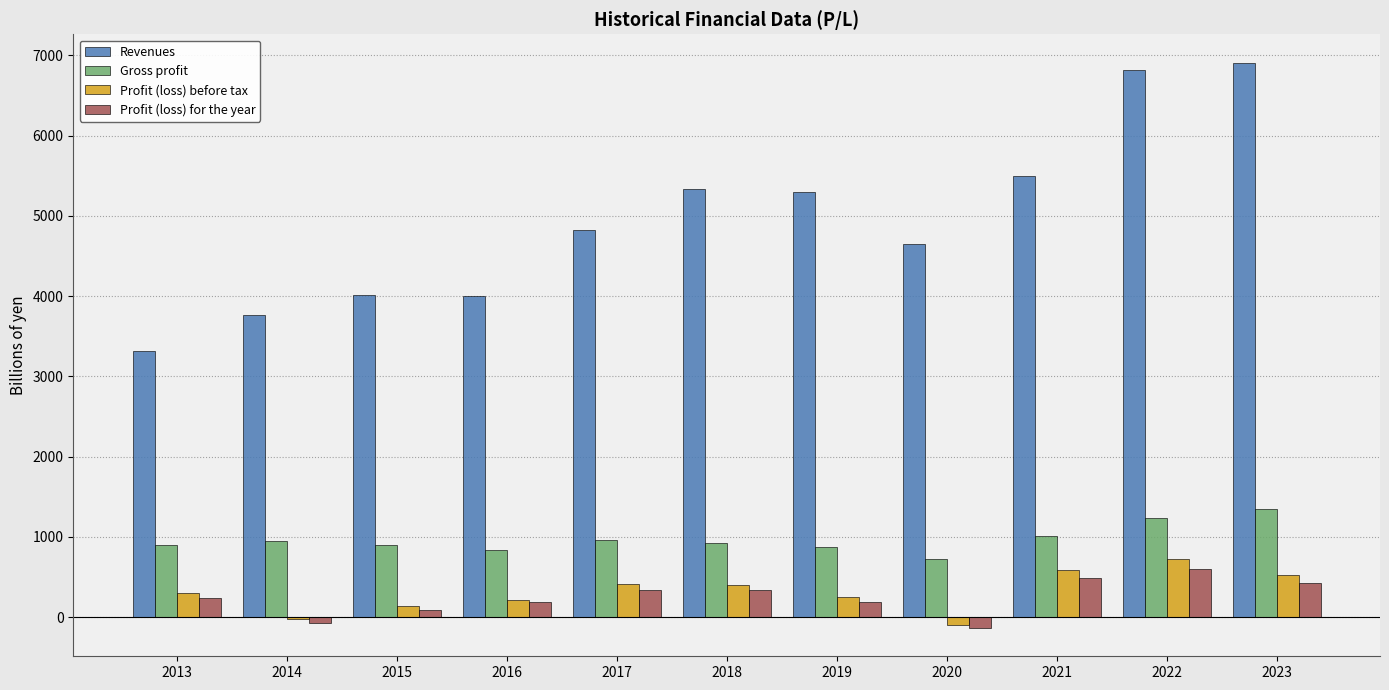

What is the sum of all Gross profit values?

10653.9